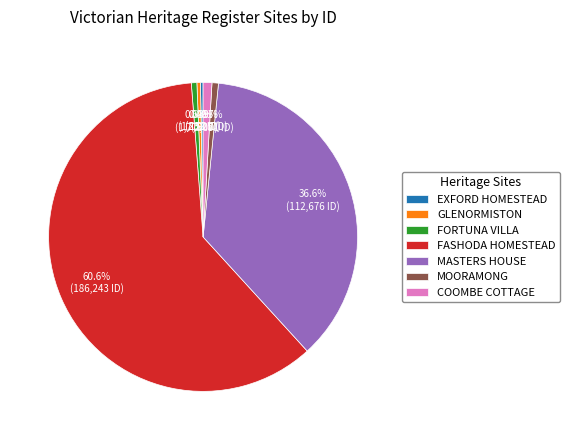

What is the ratio of the value at MASTERS HOUSE to the value at GLENORMISTON?

98.0